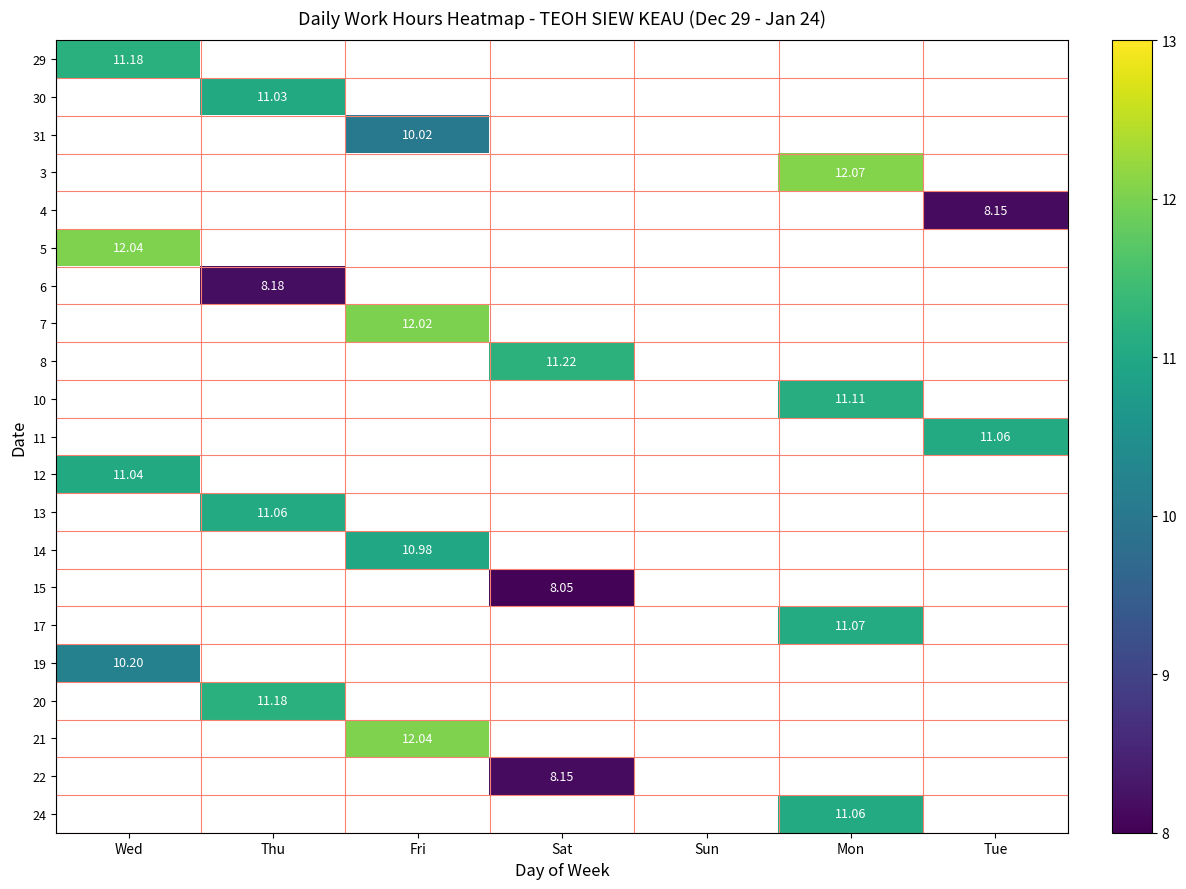

Which category has the highest value across all series?

Mon